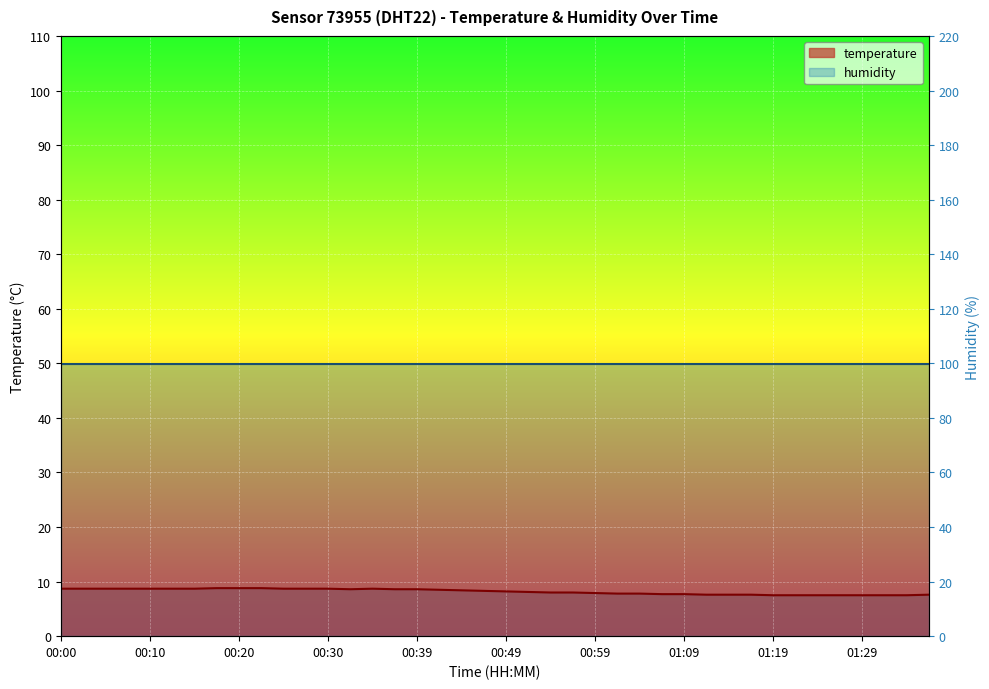

How many lines are shown in the chart?

1